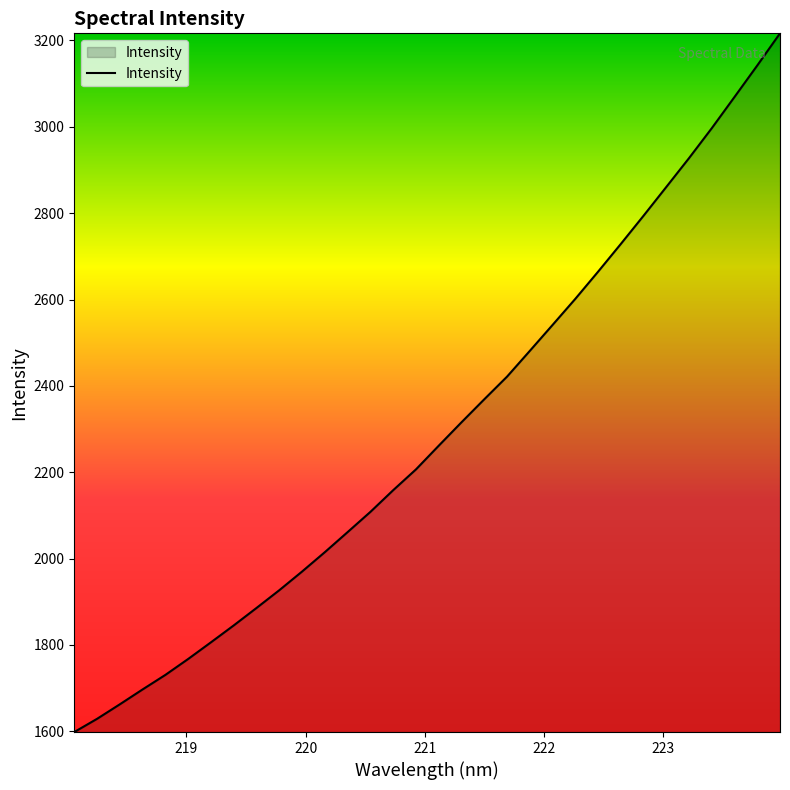

What is the difference between the maximum and minimum values?

1618.4